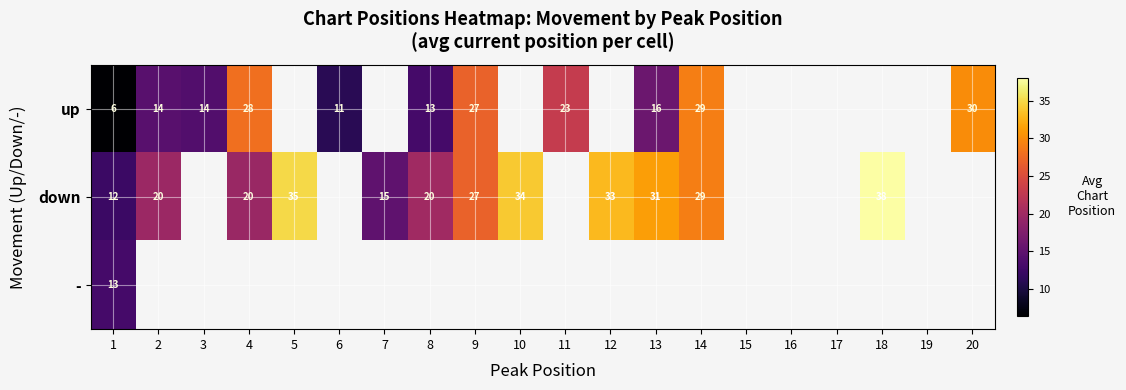

Is it true that down equals 3.6 at 7?

False